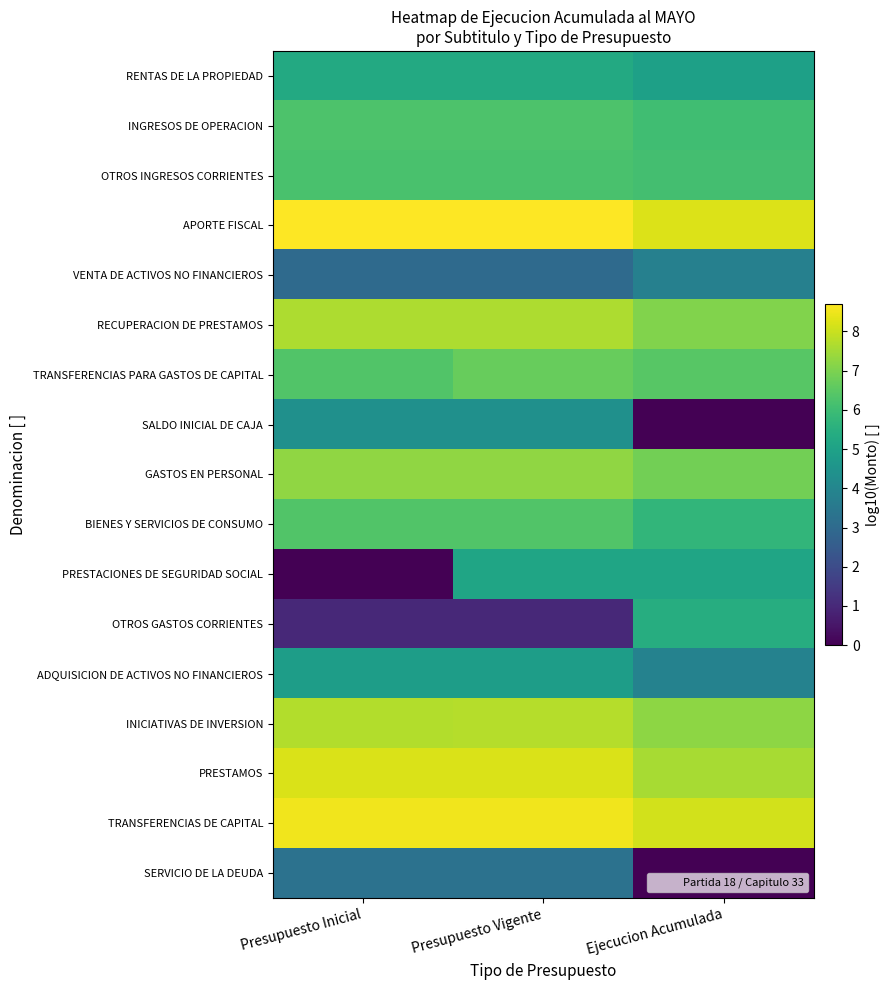

At Ejecucion Acumulada, list the series in order from smallest to largest.

SALDO INICIAL DE CAJA, SERVICIO DE LA DEUDA, VENTA DE ACTIVOS NO FINANCIEROS, ADQUISICION DE ACTIVOS NO FINANCIEROS, RENTAS DE LA PROPIEDAD, PRESTACIONES DE SEGURIDAD SOCIAL, OTROS GASTOS CORRIENTES, BIENES Y SERVICIOS DE CONSUMO, INGRESOS DE OPERACION, OTROS INGRESOS CORRIENTES, TRANSFERENCIAS PARA GASTOS DE CAPITAL, GASTOS EN PERSONAL, RECUPERACION DE PRESTAMOS, INICIATIVAS DE INVERSION, PRESTAMOS, TRANSFERENCIAS DE CAPITAL, APORTE FISCAL